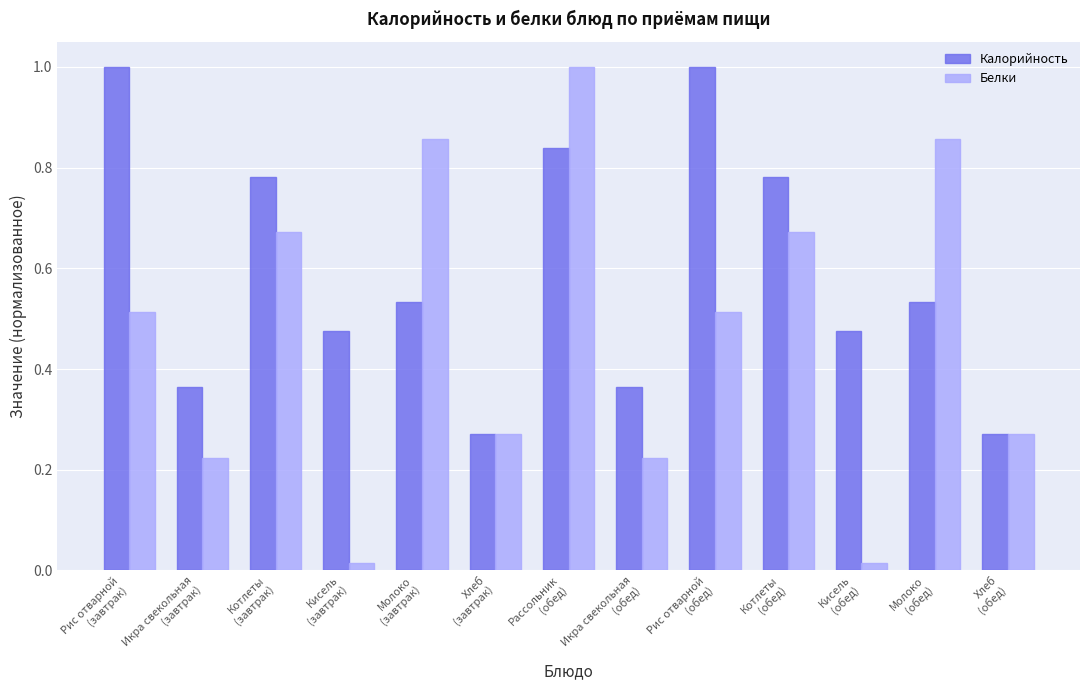

List the series in order of their overall mean, highest first.

Калорийность, Белки